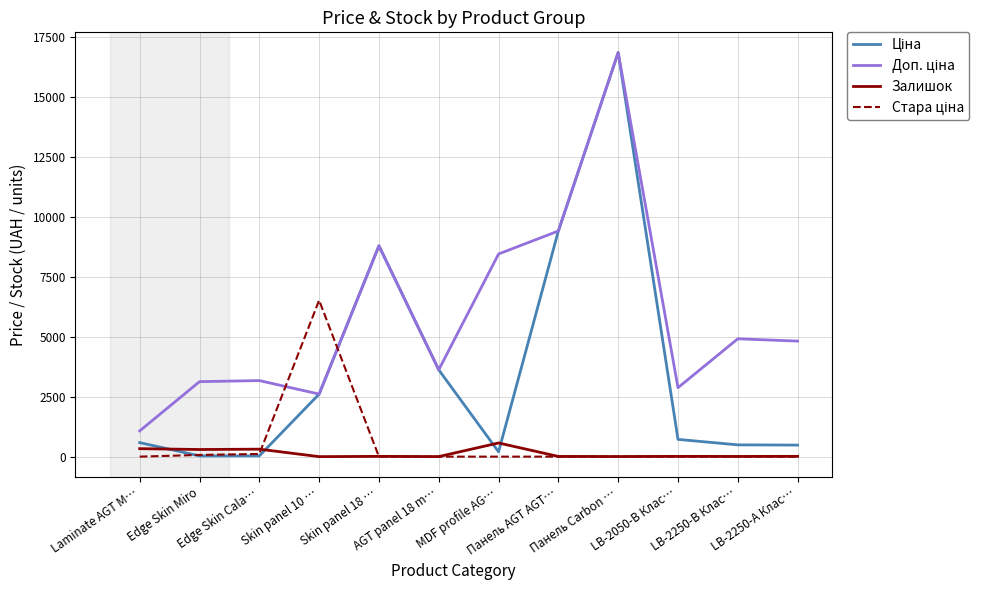

How many lines are shown in the chart?

4